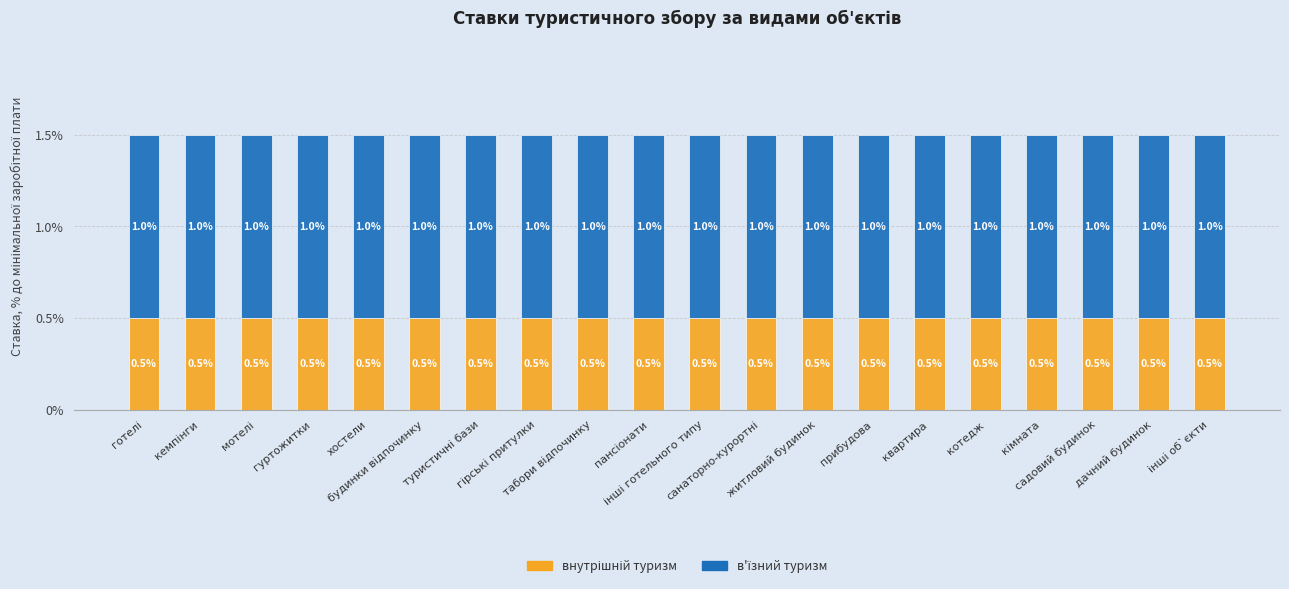

Does the chart contain stacked bars?

Yes